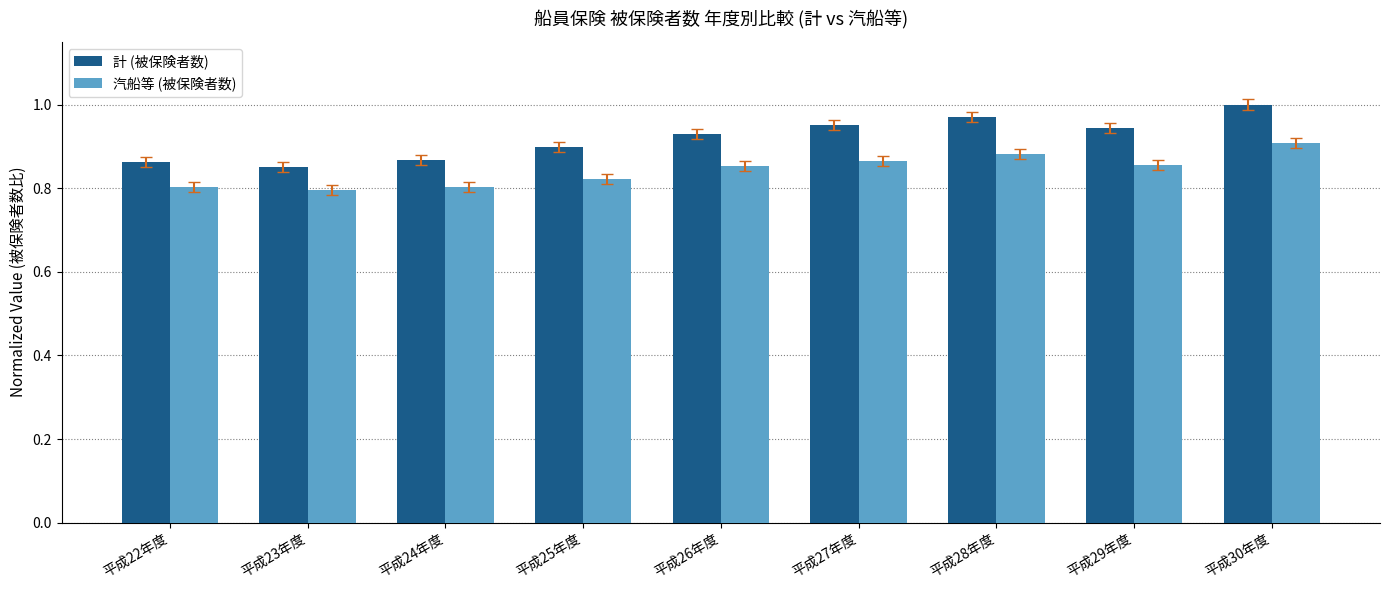

What is the label of the 8th bar from the left?

平成29年度